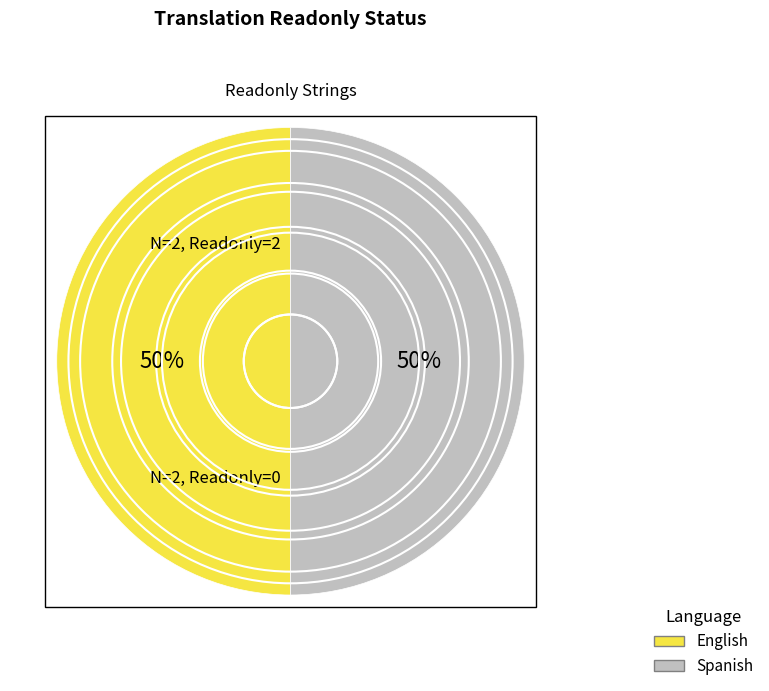

To the nearest percent, what is the average slice percentage?

50%